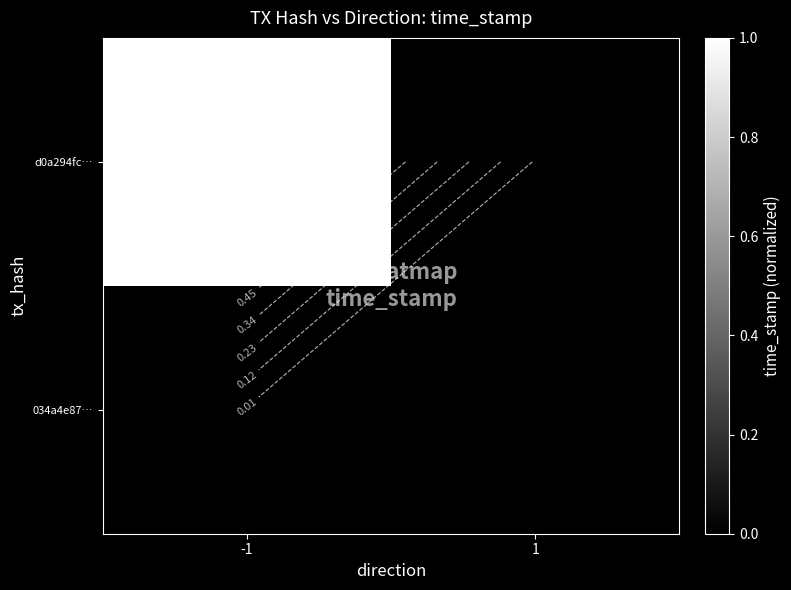

List the labels in order of 034a4e87… value, largest first.

-1, 1